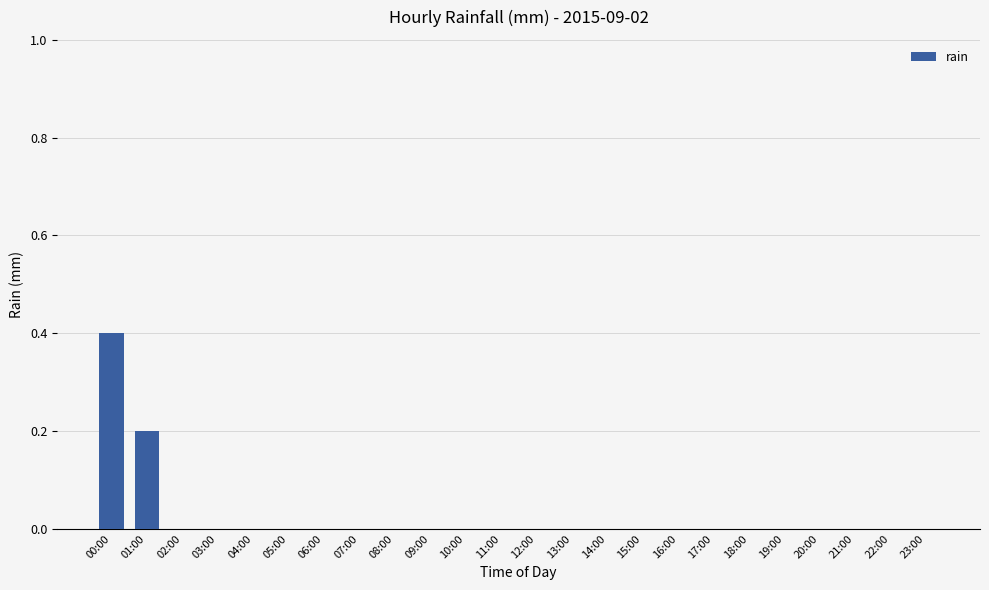

True or false: the data shows -0.2 at 18:00.

False